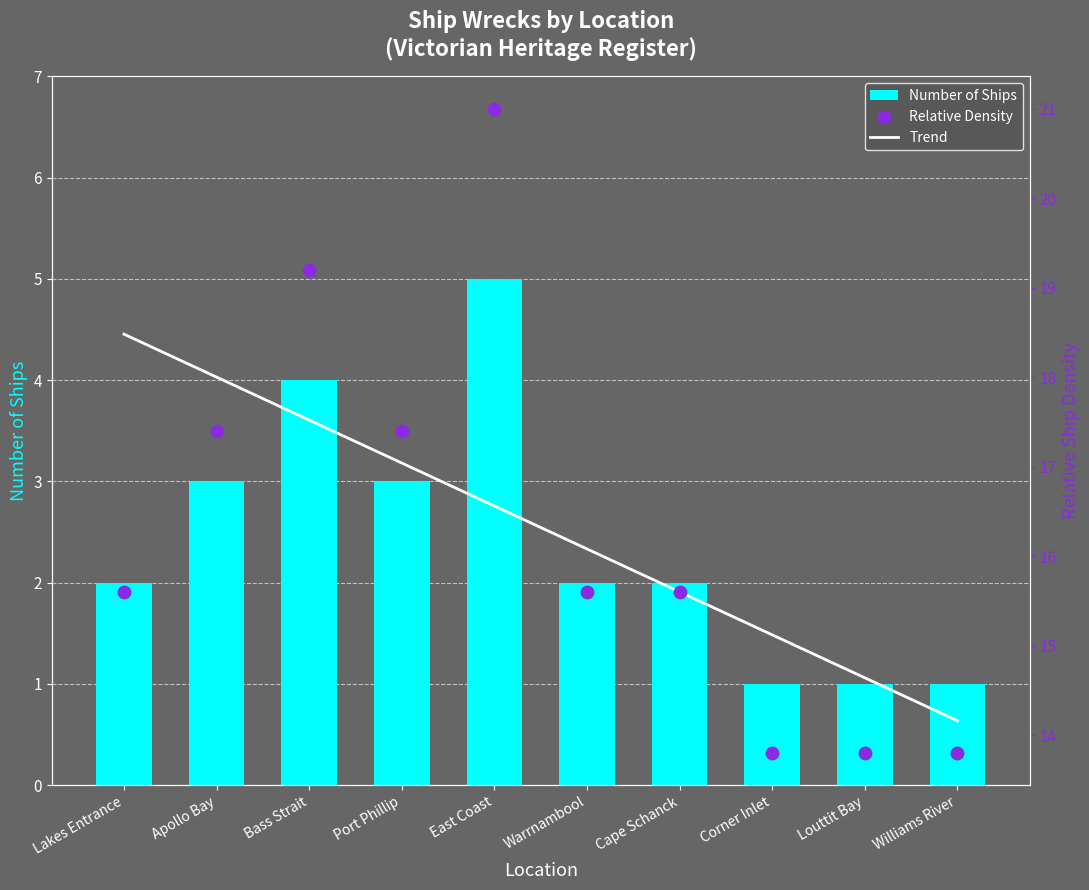

Is the value of Relative Density at Warrnambool greater than the value of Trend at Cape Schanck?

Yes